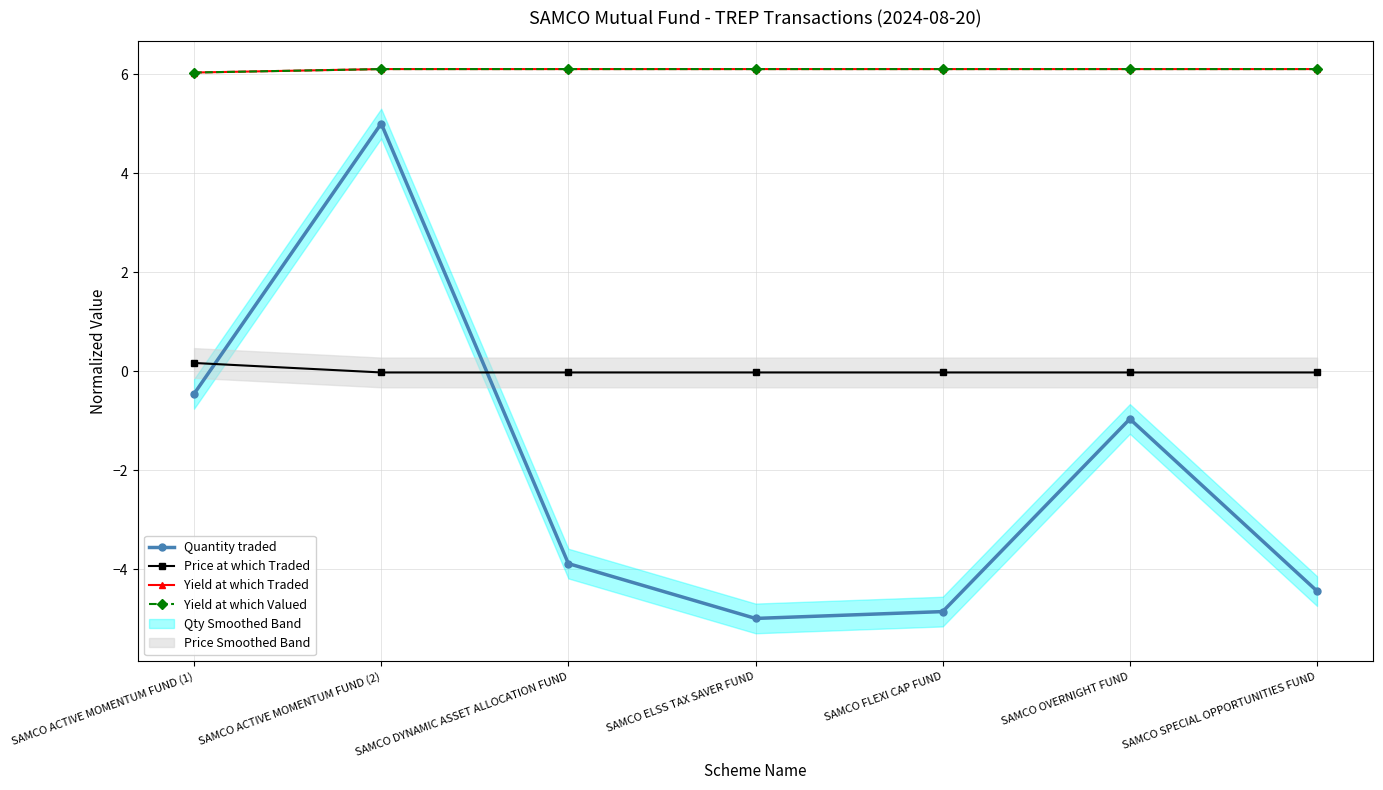

True or false: Quantity traded and Yield at which Traded intersect in this chart.

False